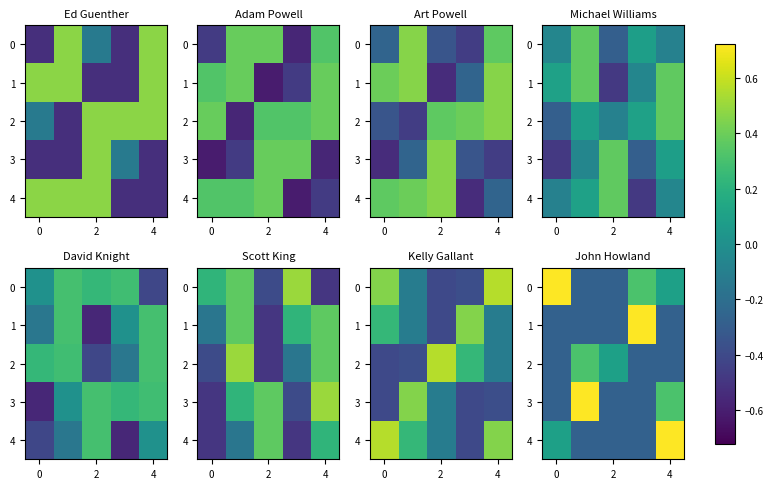

How many values in 2 are below zero?

3